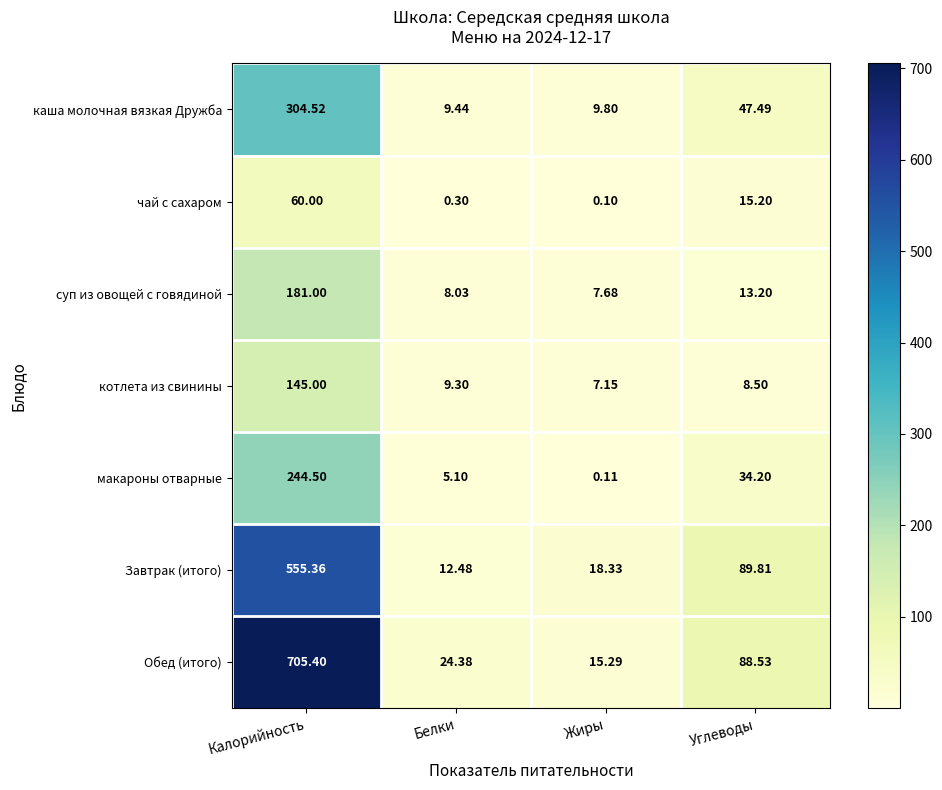

How many distinct data groups are displayed?

7